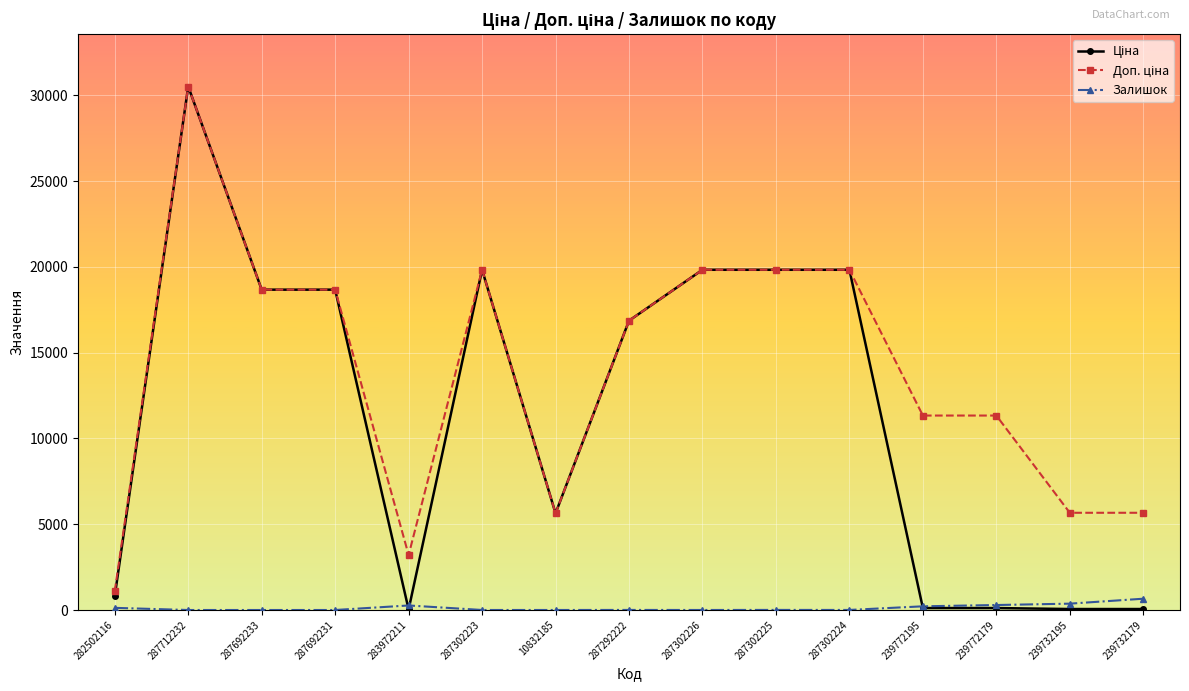

At how many categories does at least one series exceed 5079?

13